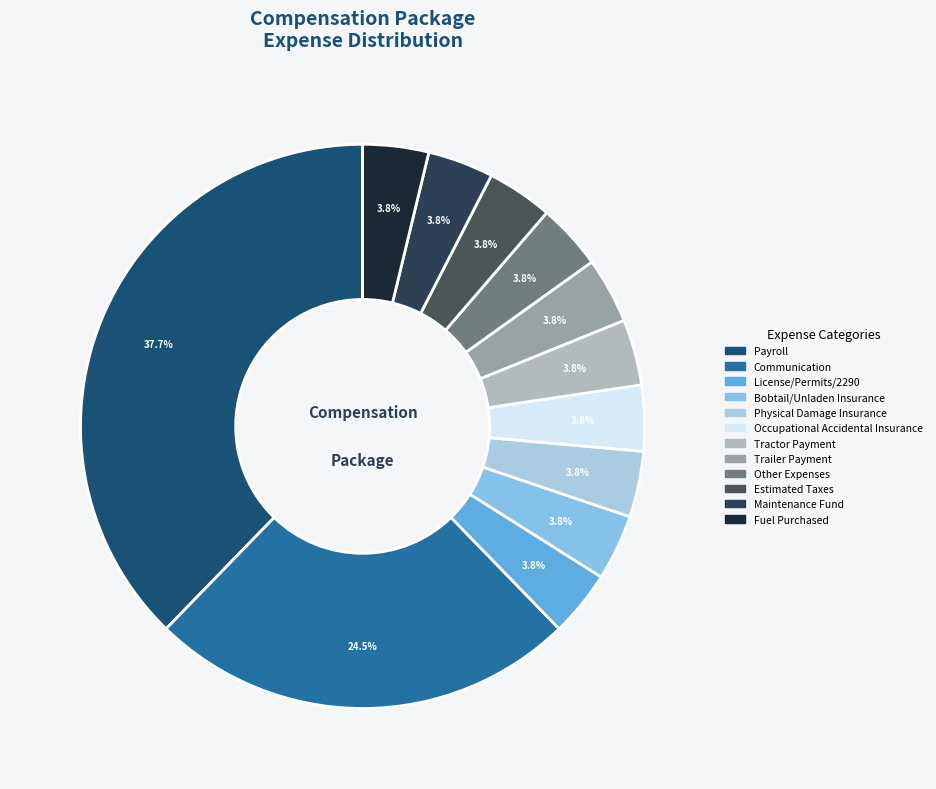

Does Physical Damage Insurance account for over 50% of the chart?

No